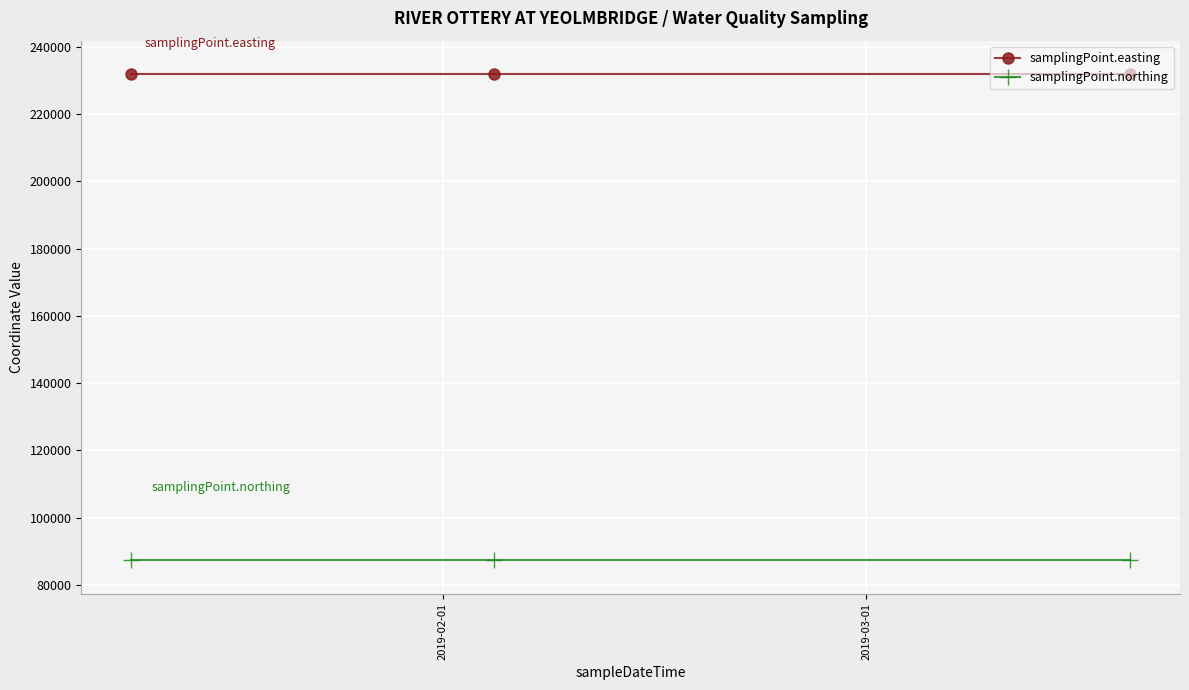

What are all the series names shown in the legend?

samplingPoint.easting, samplingPoint.northing